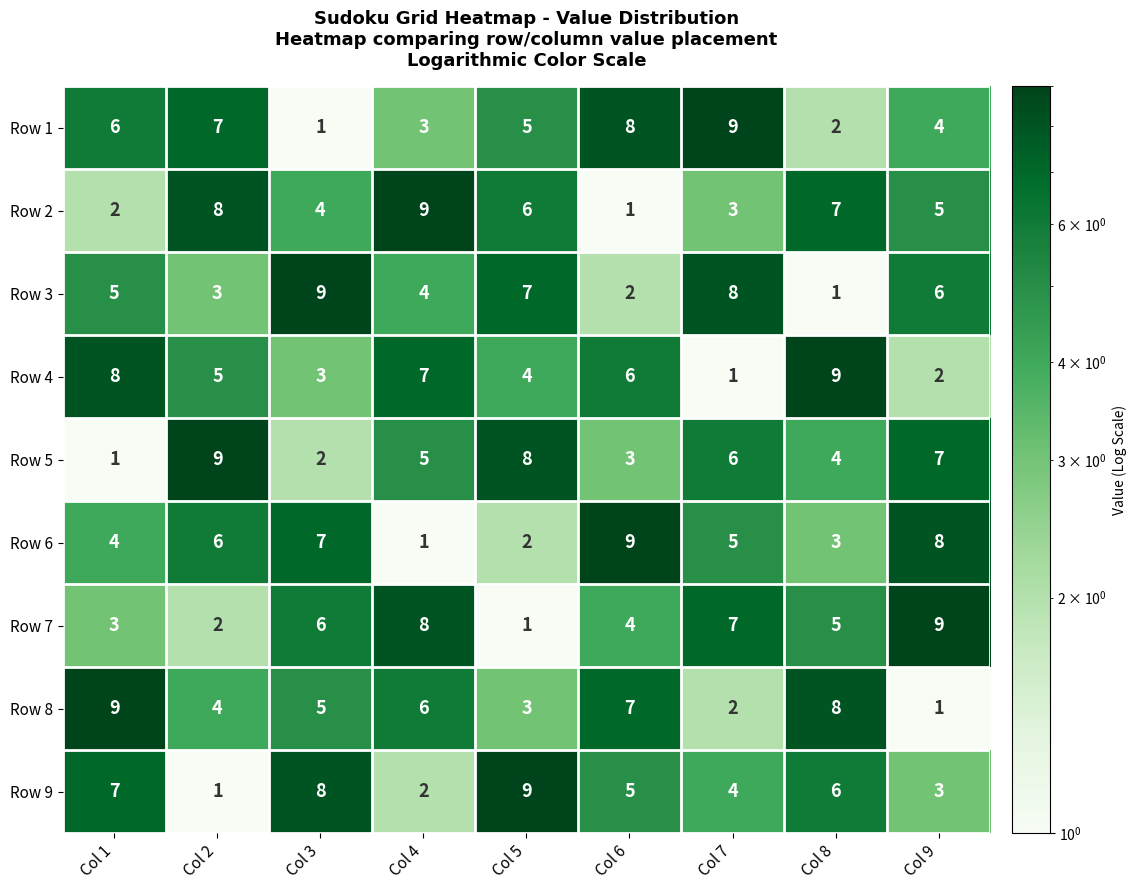

Is it true that Row 7 equals 10 at Col 3?

False